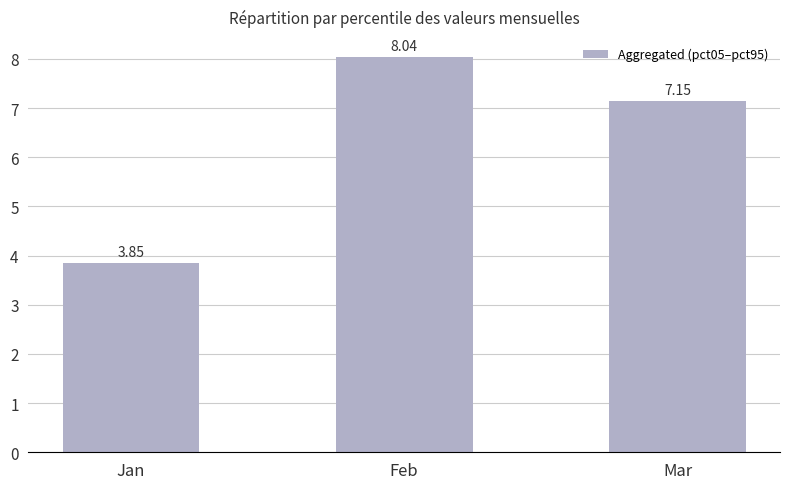

How many data points does each series have?

3